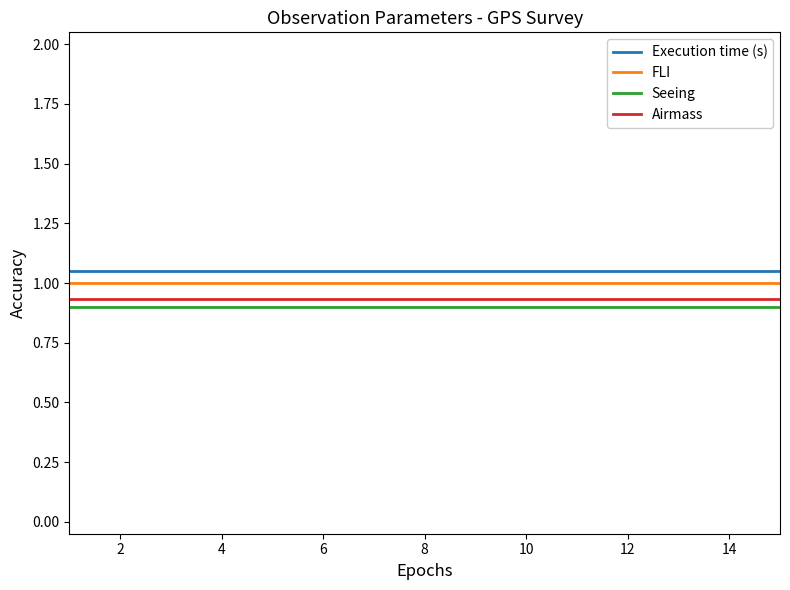

True or false: Airmass and Execution time (s) intersect in this chart.

False